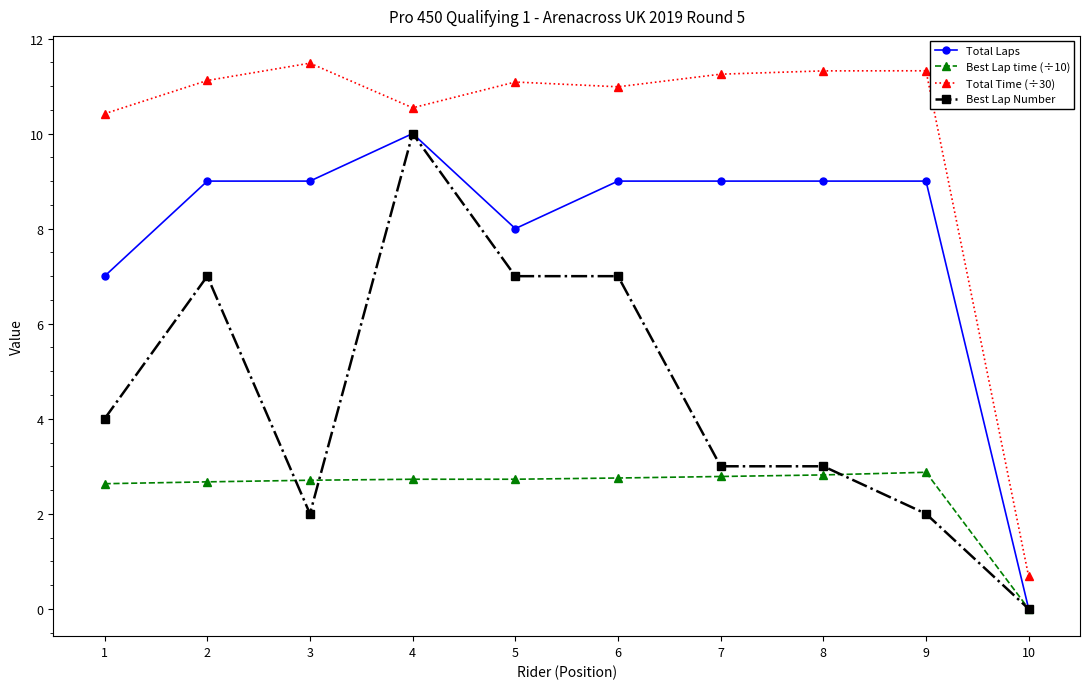

What is the value of the Total Time (÷30) point at the 6th from the left?

11.0